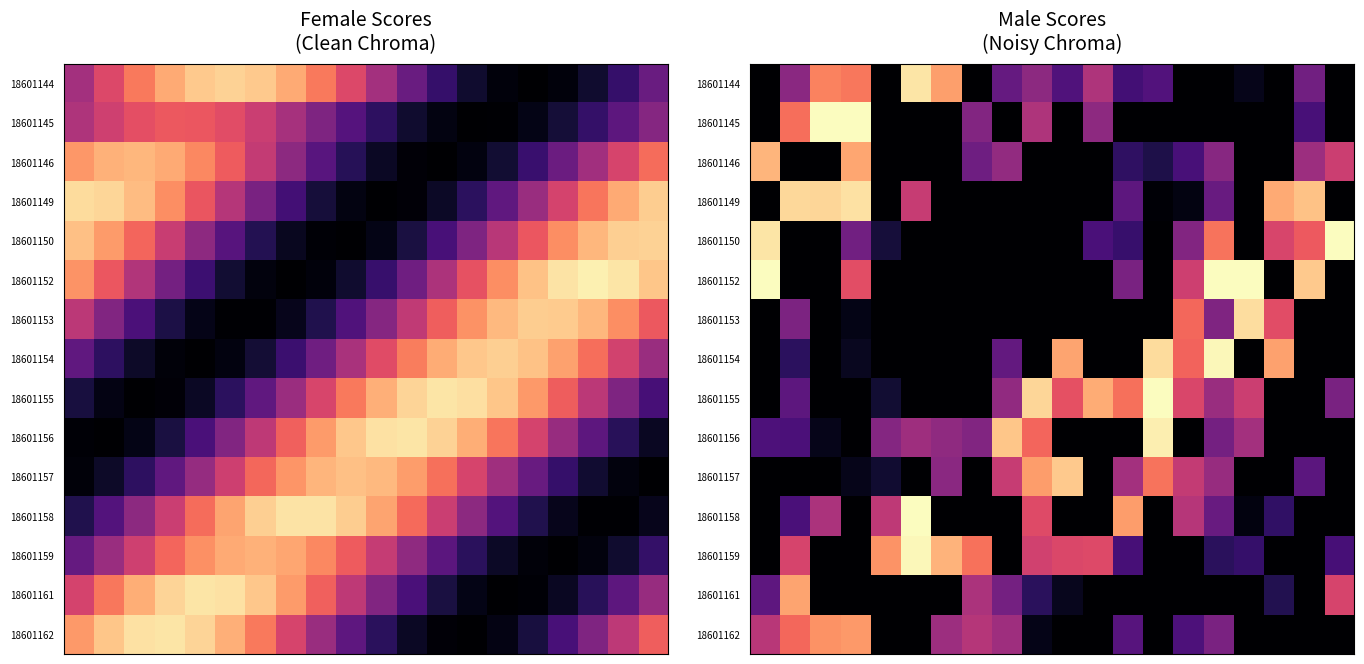

What is the greatest value displayed?

1.0